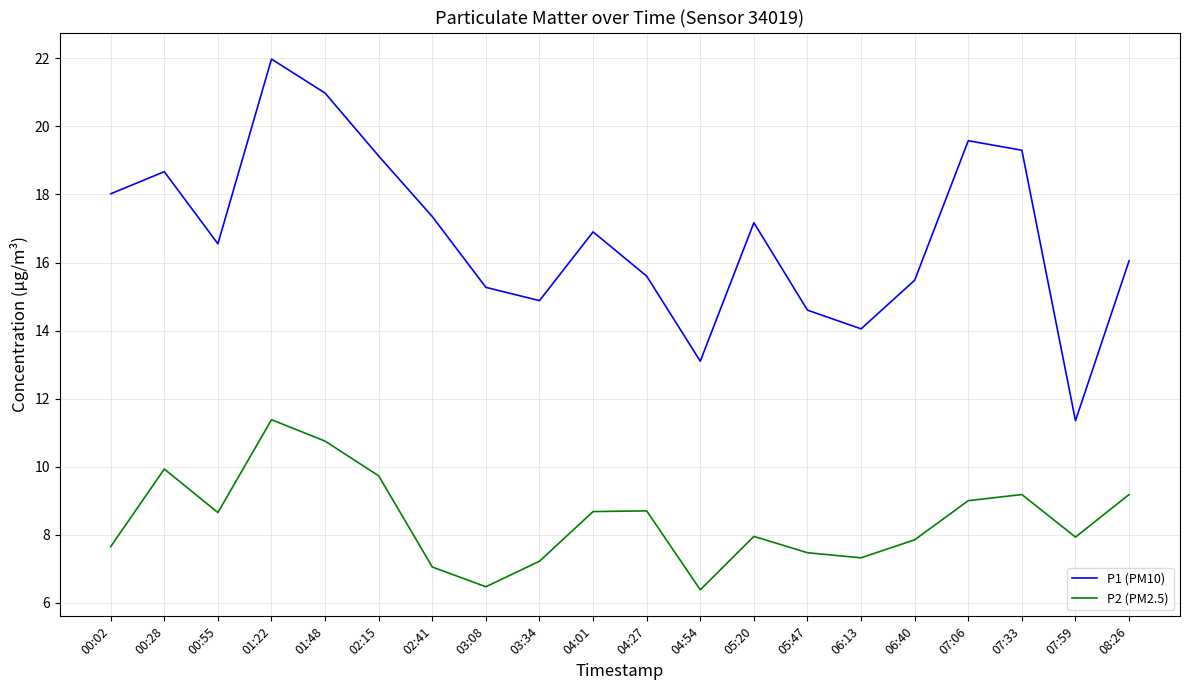

True or false: P1 (PM10) and P2 (PM2.5) intersect in this chart.

False